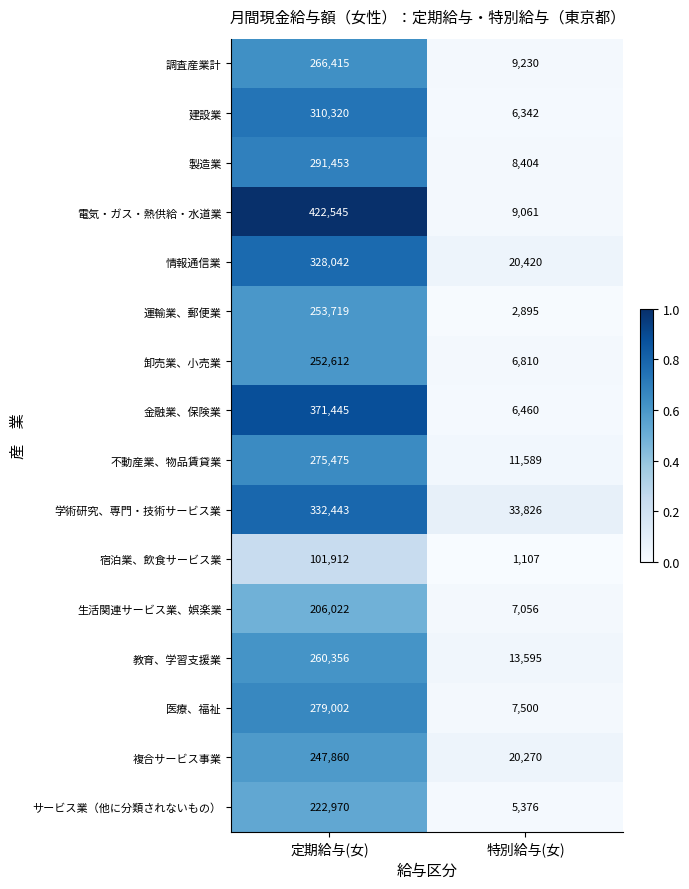

Rank the series by their maximum value, from highest to lowest.

電気・ガス・熱供給・水道業, 金融業、保険業, 学術研究、専門・技術サービス業, 情報通信業, 建設業, 製造業, 医療、福祉, 不動産業、物品賃貸業, 調査産業計, 教育、学習支援業, 運輸業、郵便業, 卸売業、小売業, 複合サービス事業, サービス業（他に分類されないもの）, 生活関連サービス業、娯楽業, 宿泊業、飲食サービス業